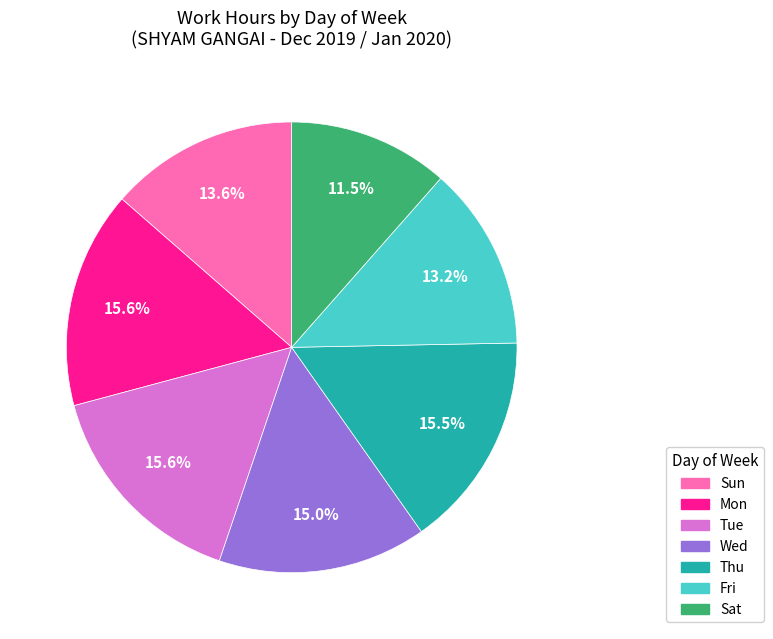

How many segments does this pie chart have?

7